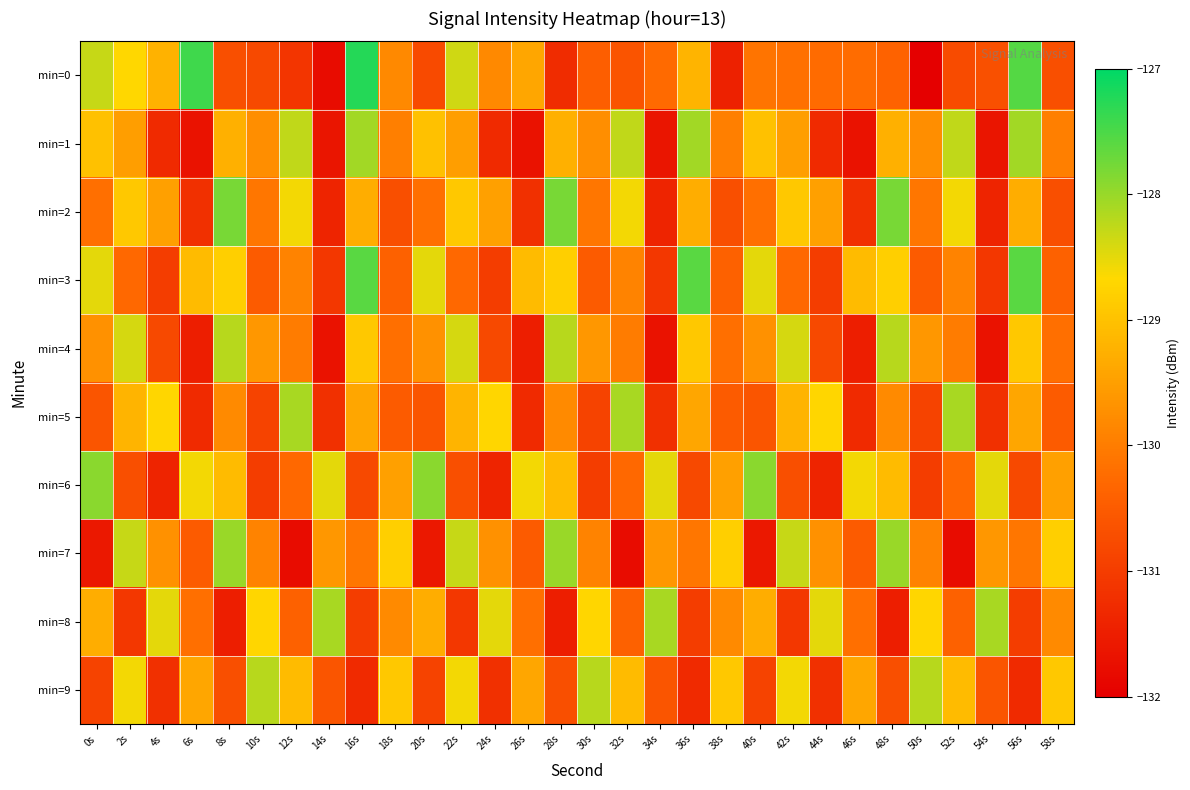

Which series changed the most between 20s and 32s?

min=5